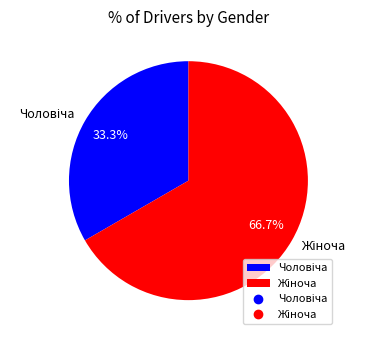

Is there a majority slice in this chart?

Yes